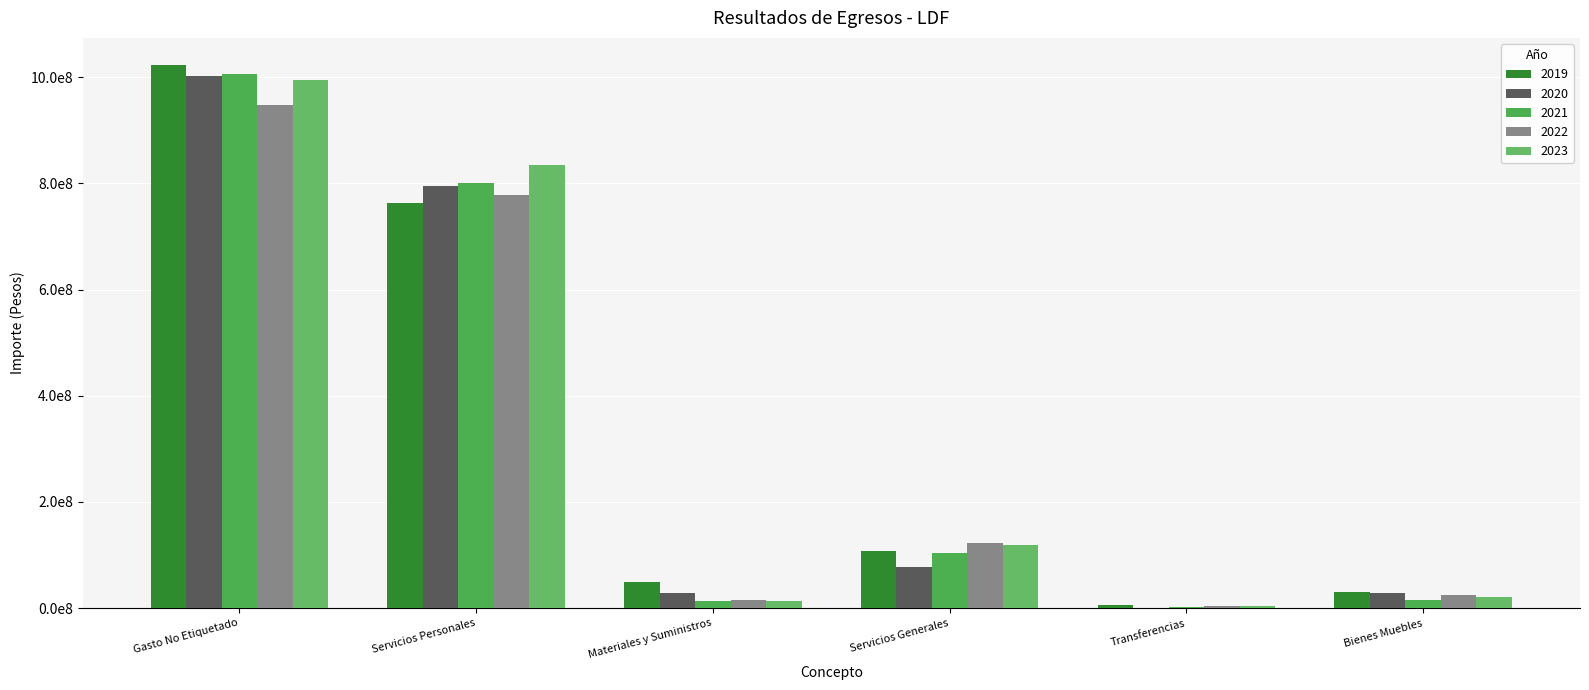

Does the chart contain stacked bars?

No